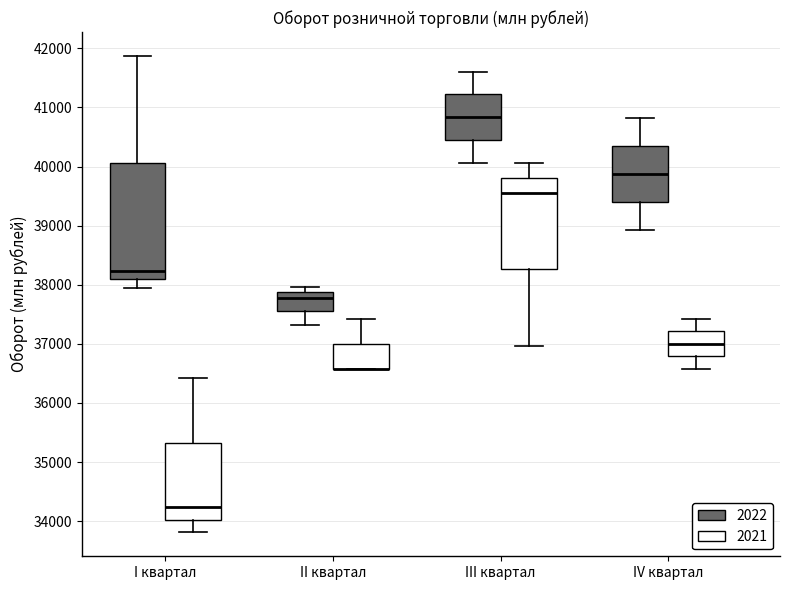

Which box is the tallest, from its lower edge to its upper edge?

I квартал (2022)